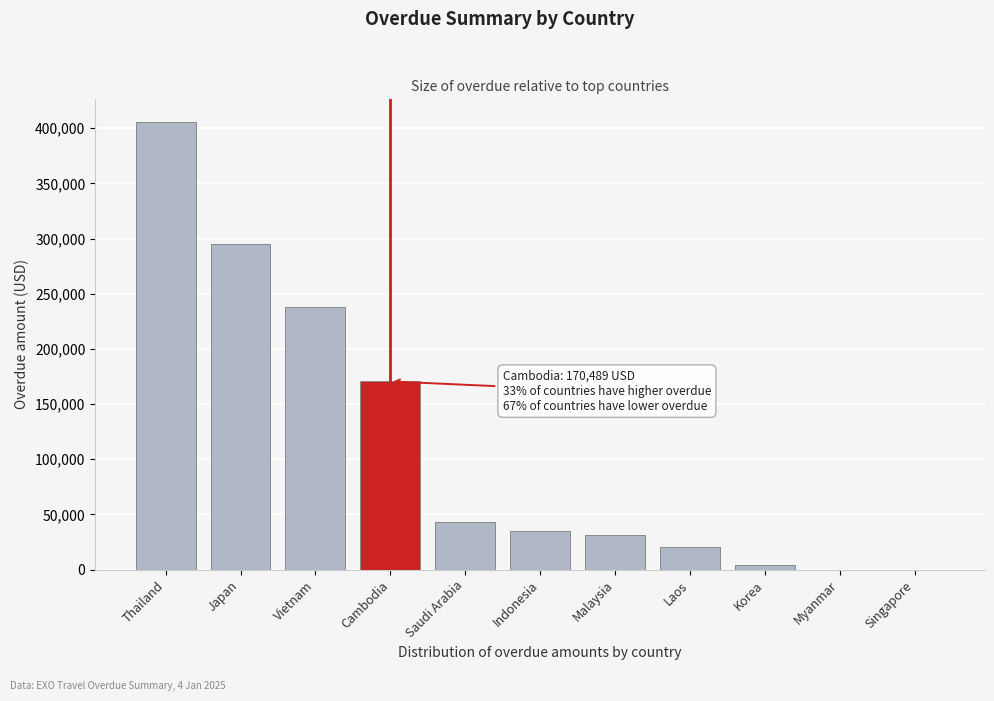

Reading right to left, transcribe all the data shown in this chart.

Singapore=0.0	Myanmar=0.0	Korea=4332.0	Laos=20692.0	Malaysia=30964.1	Indonesia=34778.0	Saudi Arabia=42662.6	Cambodia=170489.2	Vietnam=237951.9	Japan=295225.1	Thailand=405867.2